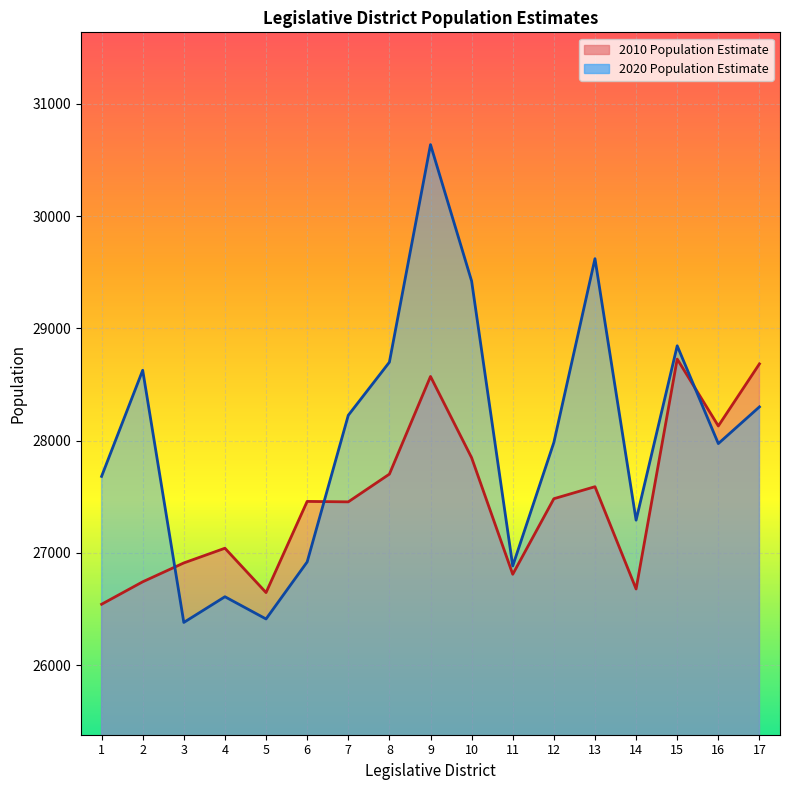

At which label is 2010 Population Estimate closest to 27635?

13